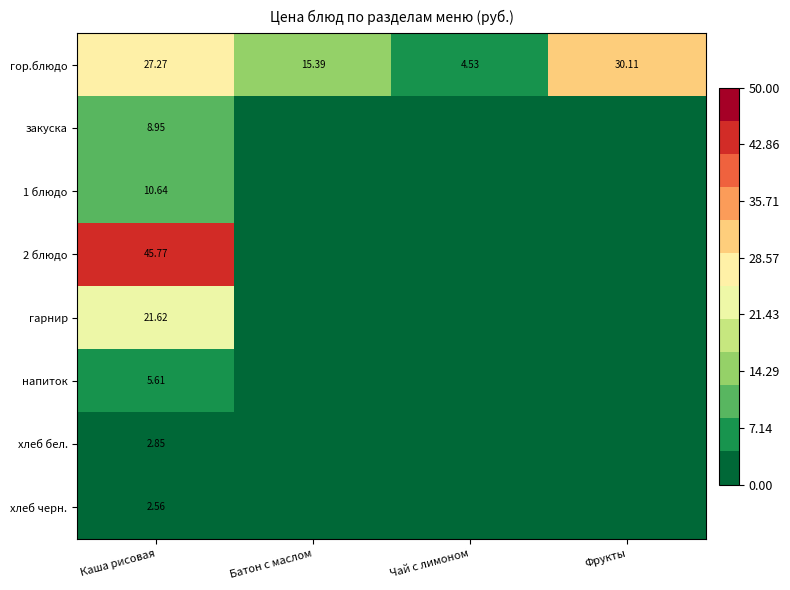

Rank the series at Каша рисовая from highest to lowest value.

2 блюдо, гор.блюдо, гарнир, 1 блюдо, закуска, напиток, хлеб бел., хлеб черн.